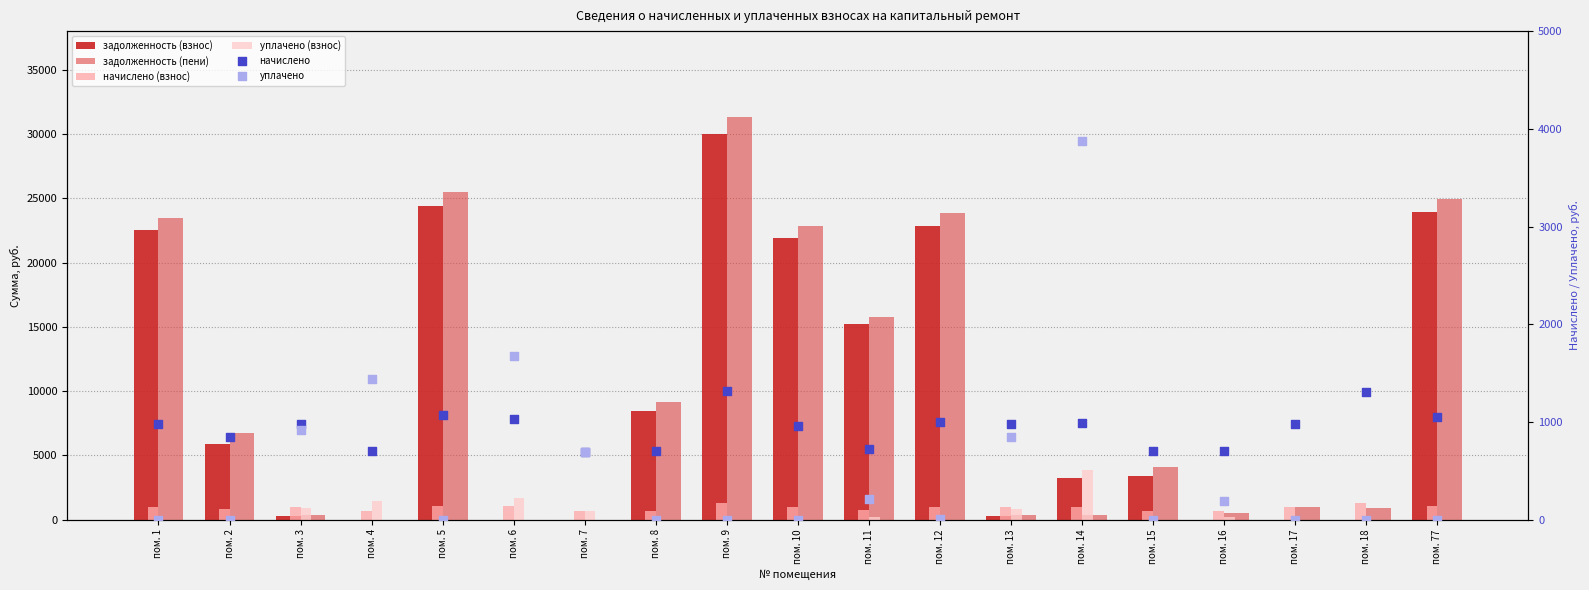

Is the value of начислено at пом. 15 greater than the value of задолженность (пени) at пом. 3?

Yes